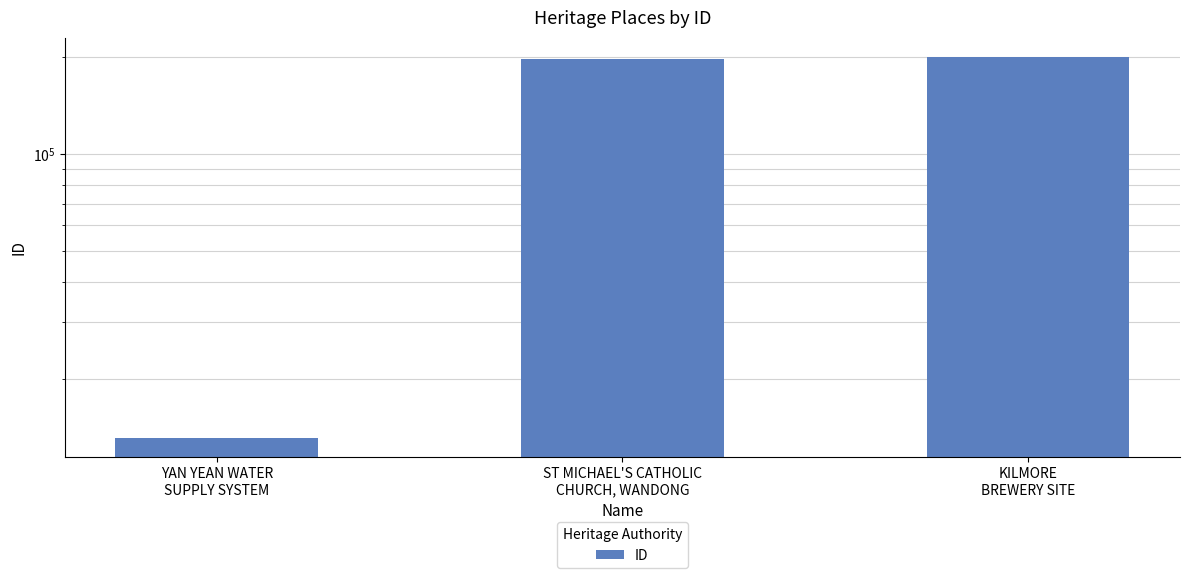

What is the sum of the values at YAN YEAN WATER
SUPPLY SYSTEM and ST MICHAEL'S CATHOLIC
CHURCH, WANDONG?

210595